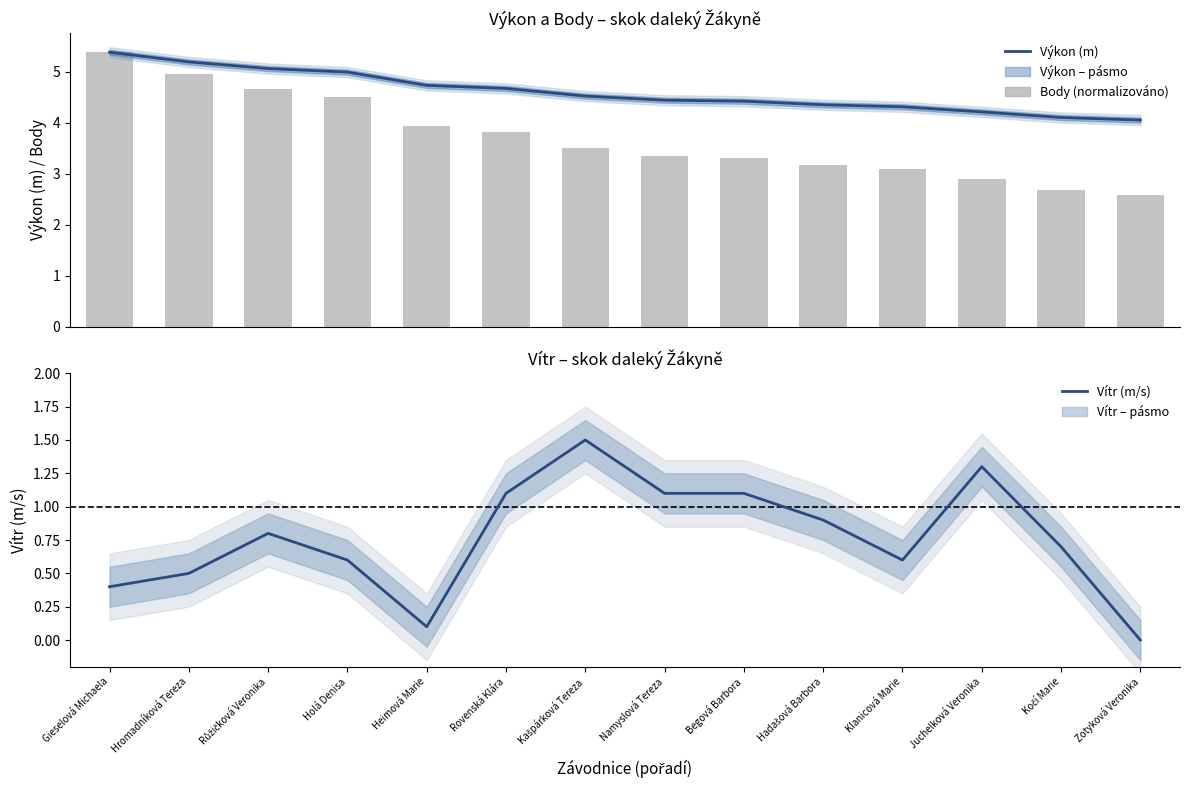

How many groups of bars are there?

14